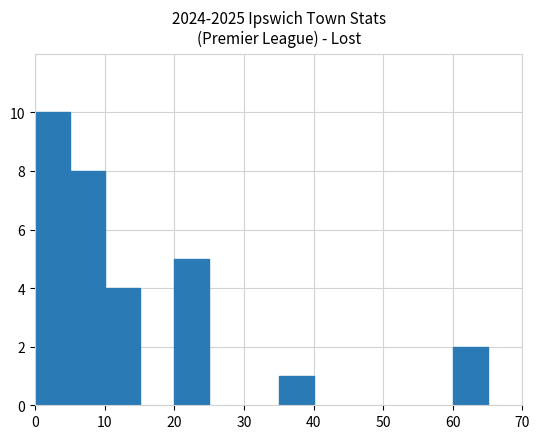

What is the greatest value displayed?

10